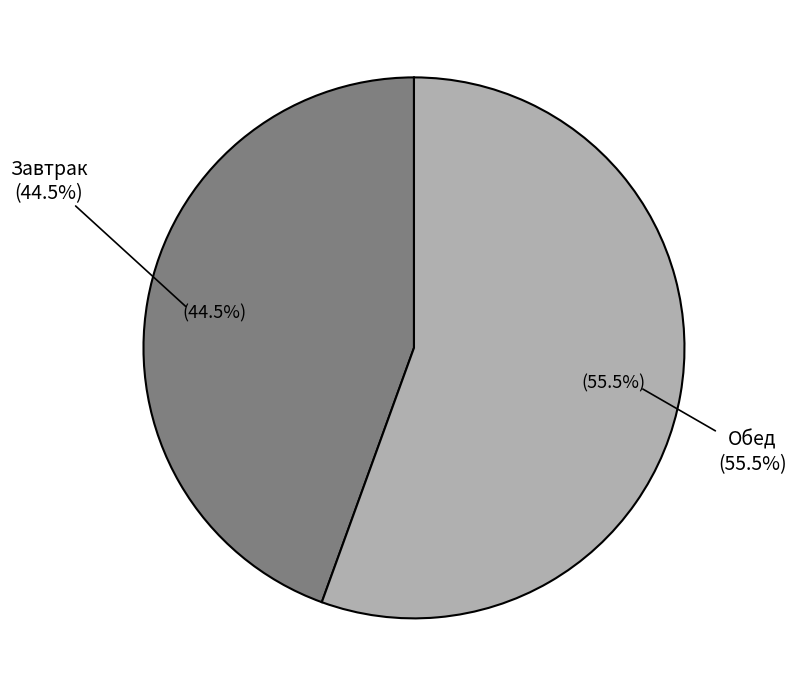

To the nearest percent, what is the average slice percentage?

50%